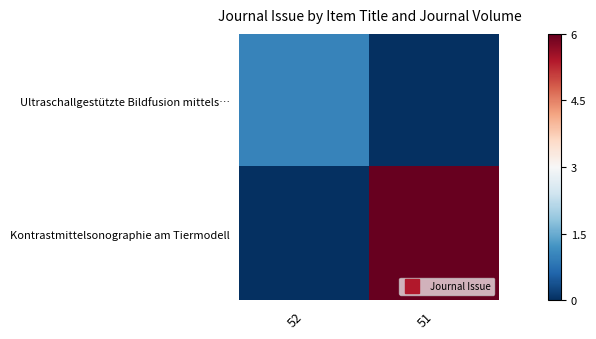

Which label corresponds to the largest value in the chart?

51